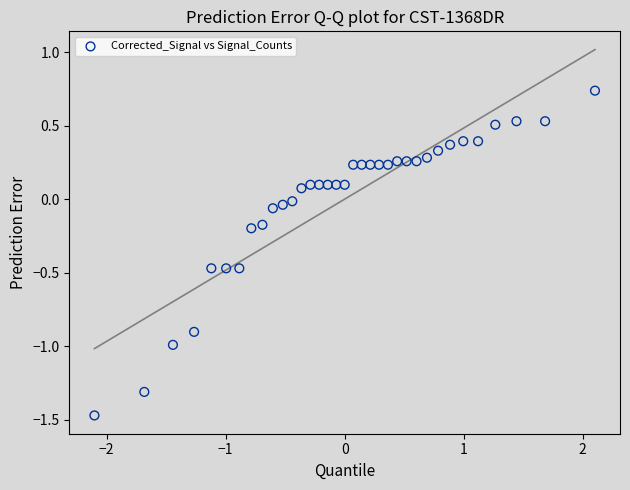

What is the range of X values (max minus min)?

4.2